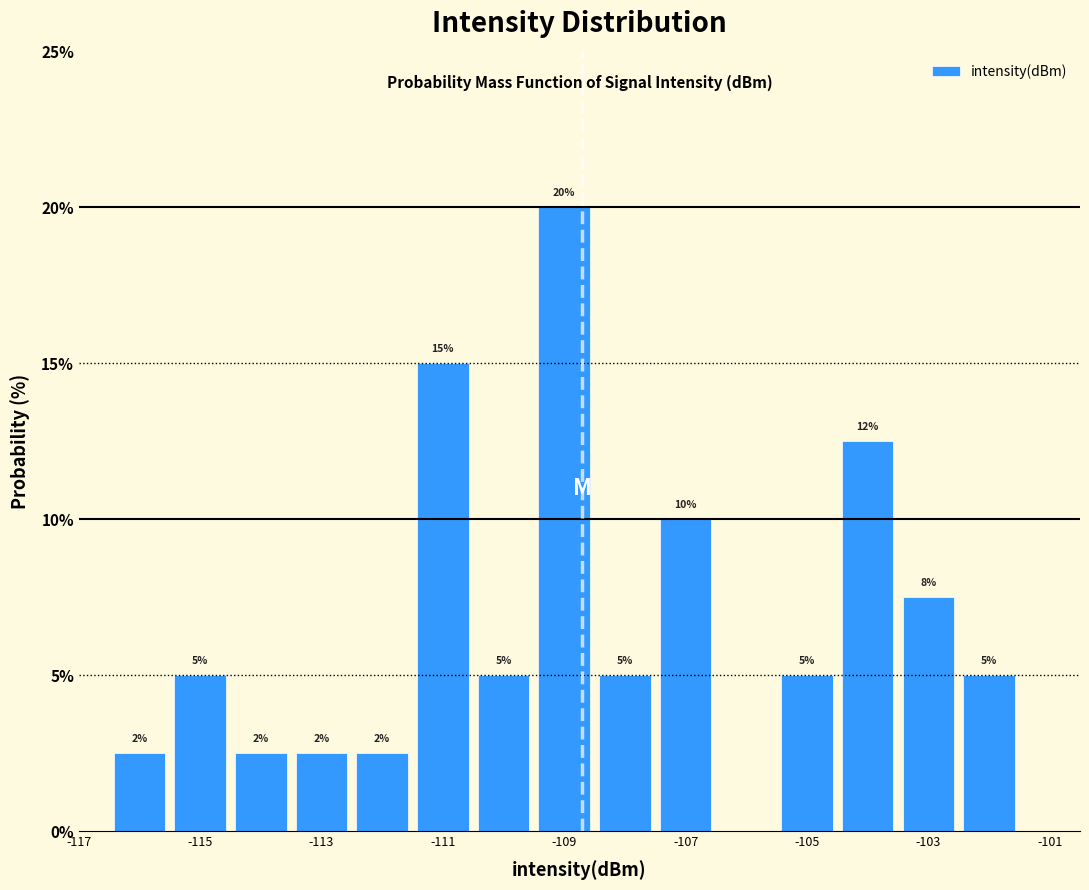

Which range on the x-axis has the tallest bar?

-109.5 to -108.5